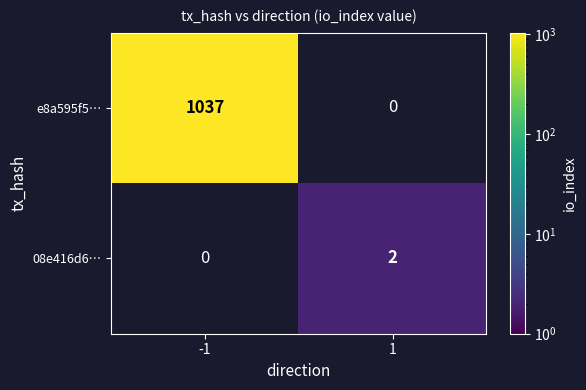

The 08e416d6… series shows 2 at 1. True or false?

True